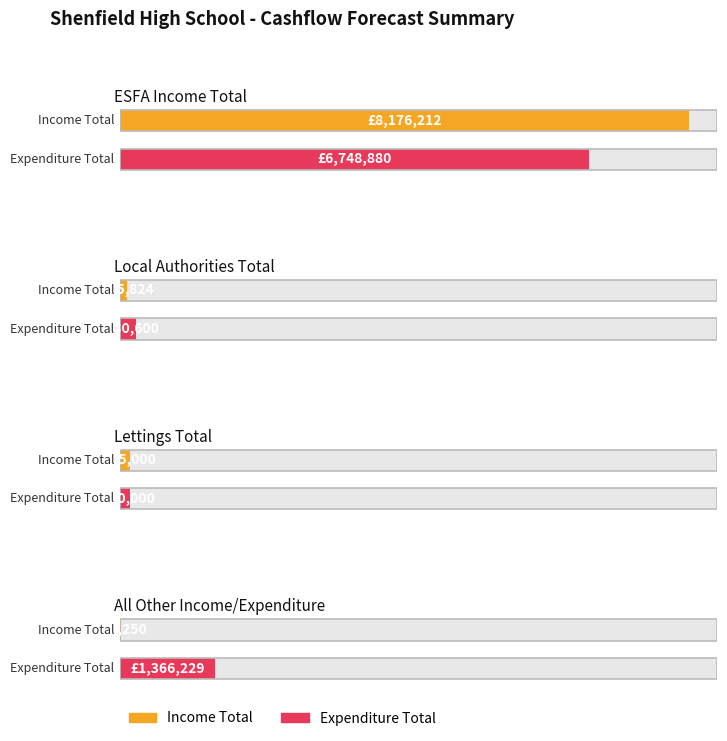

True or false: Expenditure has a value of 3005793 at ESFA Income Total.

False